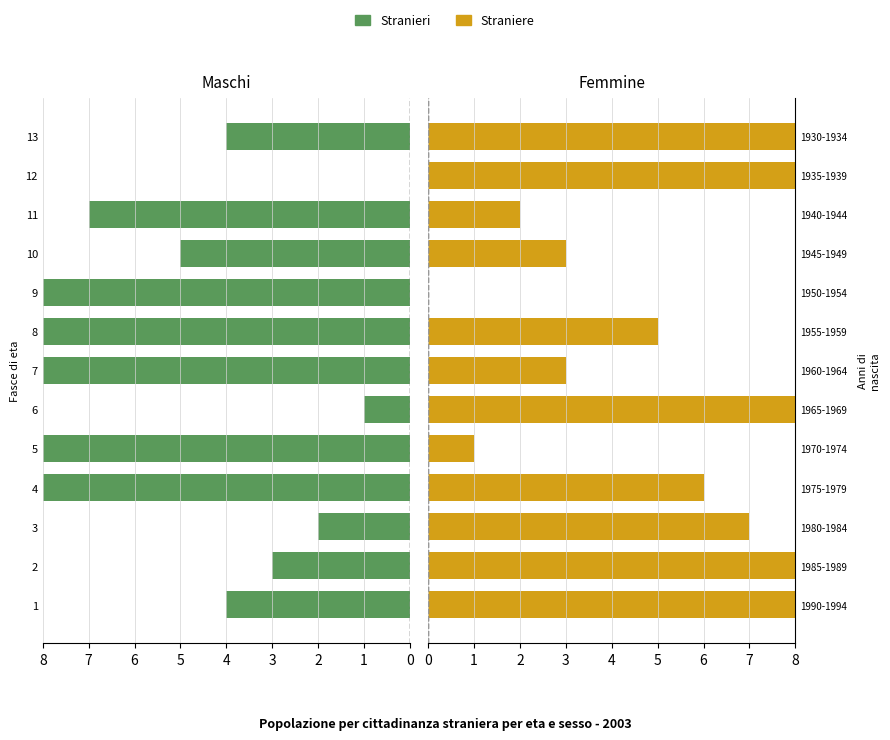

How many bars are there in total?

26